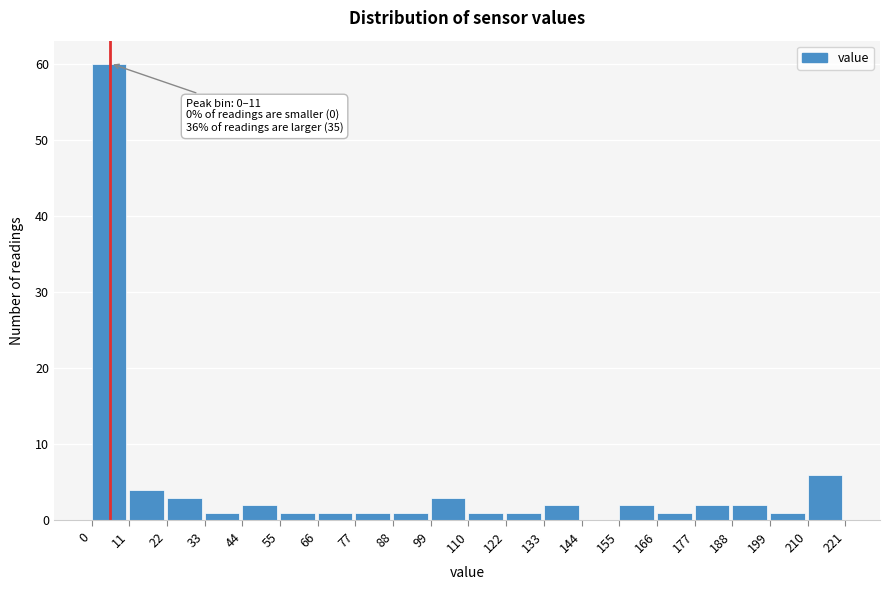

Over which range of the x-axis is the bar tallest?

0 to 11